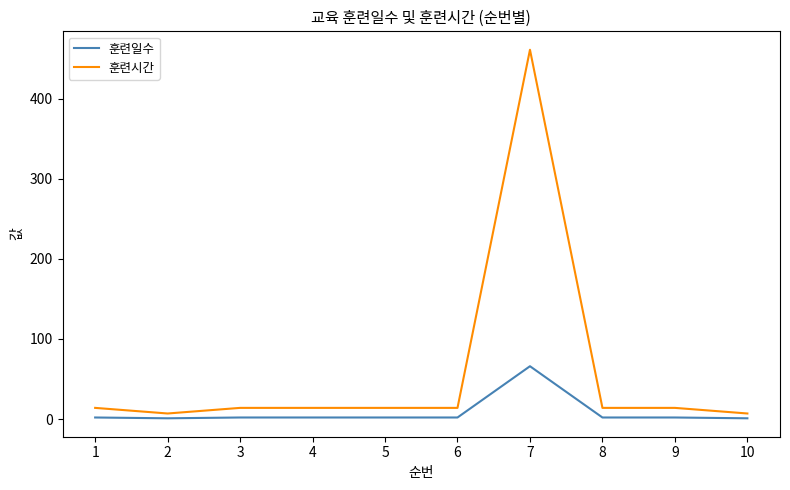

What is the maximum value shown in the chart?

461